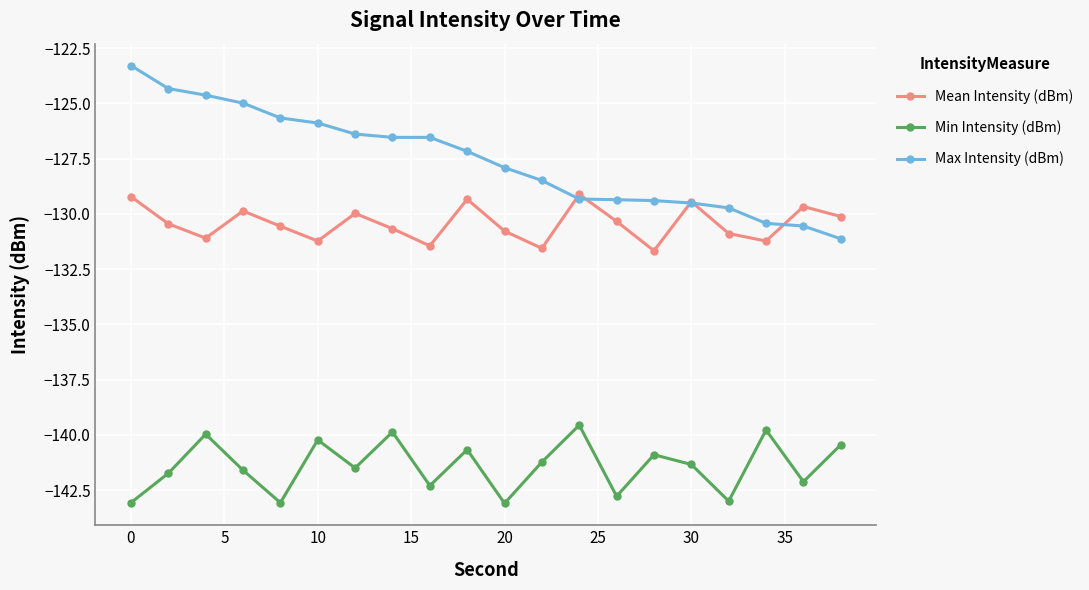

Which series has the largest total across all categories?

Max Intensity (dBm)